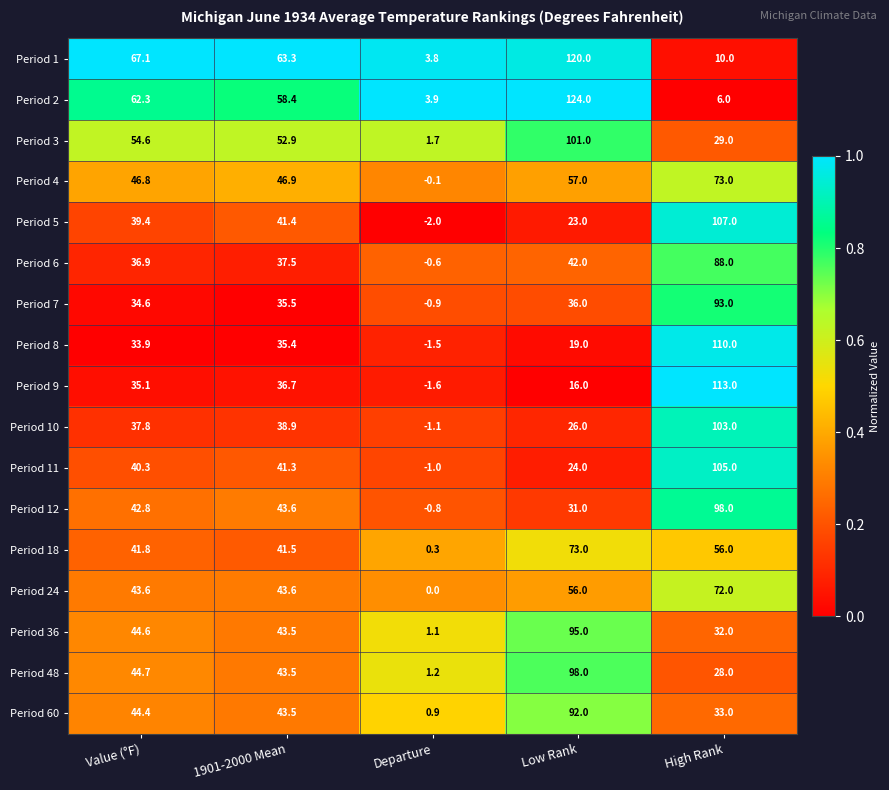

Which series changed the most between Departure and High Rank?

Period 9